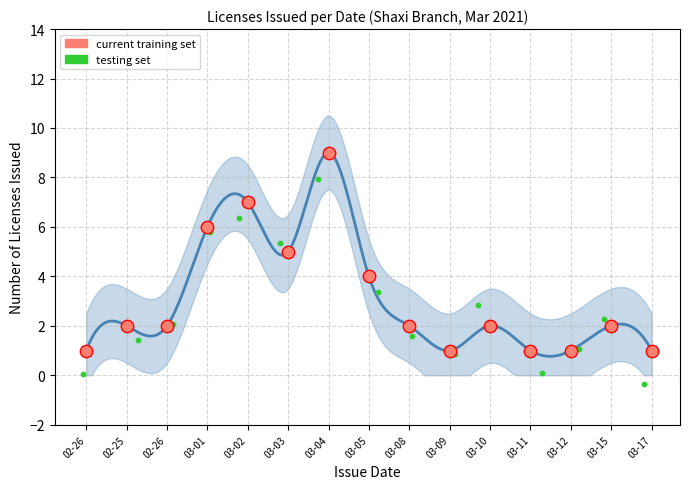

Is the value of current training set at 02-26 greater than the value of testing set at 03-05?

No